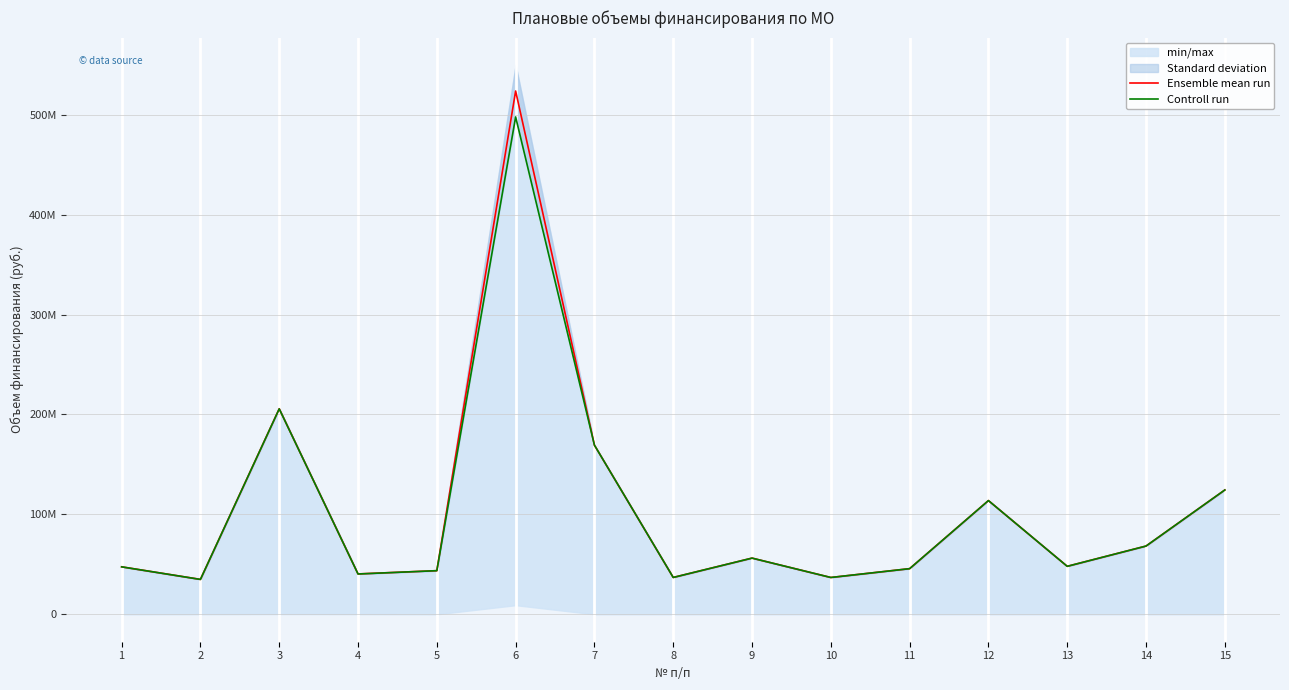

True or false: Controll run and Ensemble mean run intersect in this chart.

False